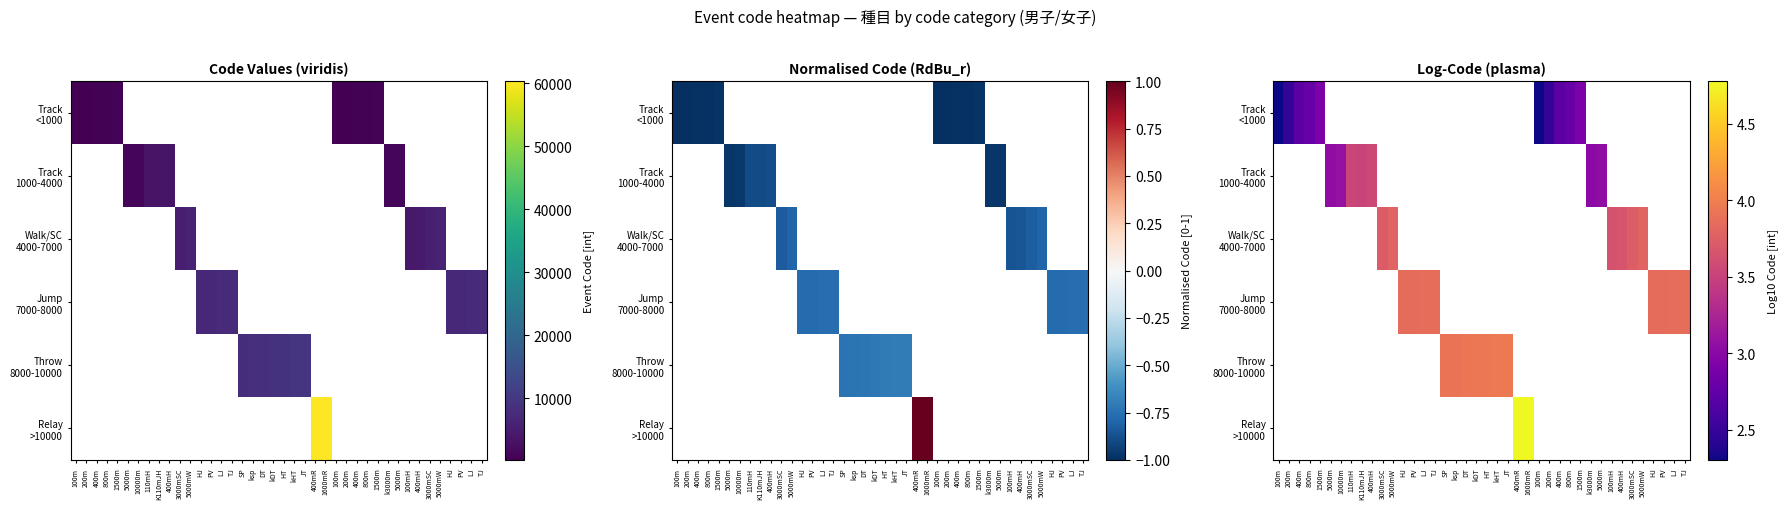

Count the number of data series in this chart.

6